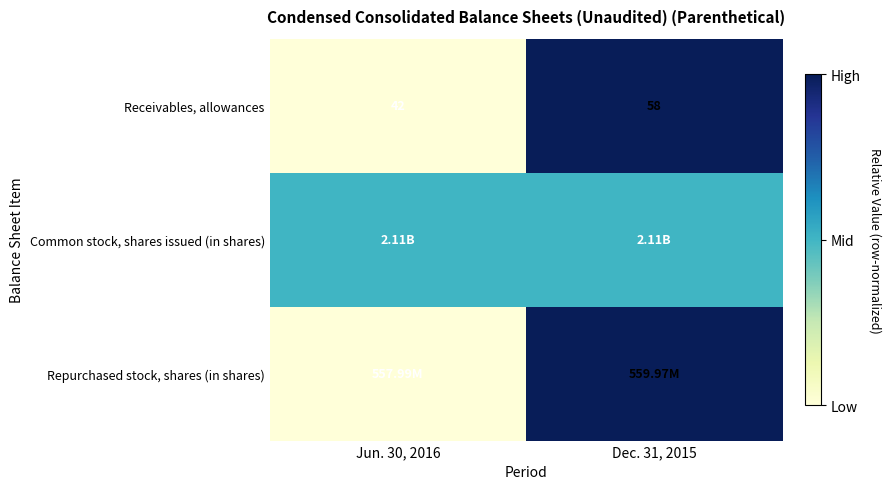

What is the sum of the Receivables, allowances values at Dec. 31, 2015 and Jun. 30, 2016?

100.0